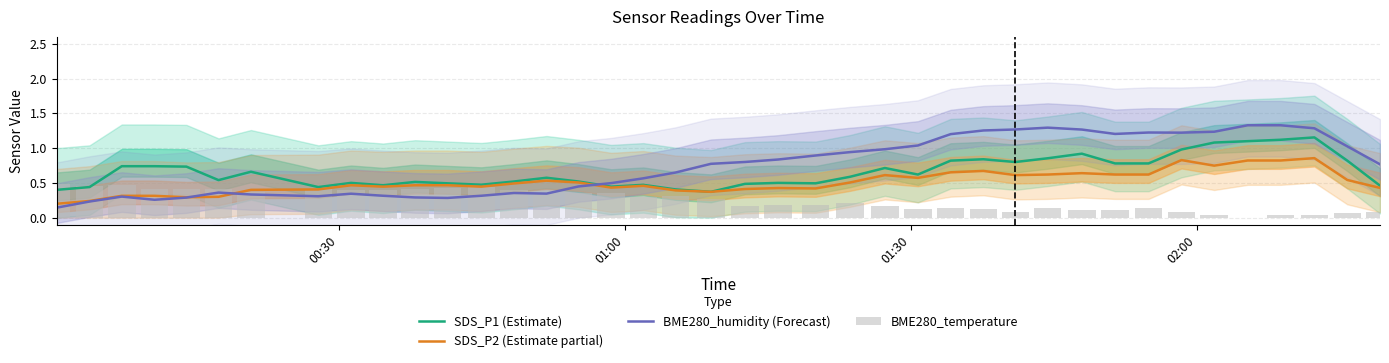

Are the bars grouped side by side (vs. stacked)?

Yes